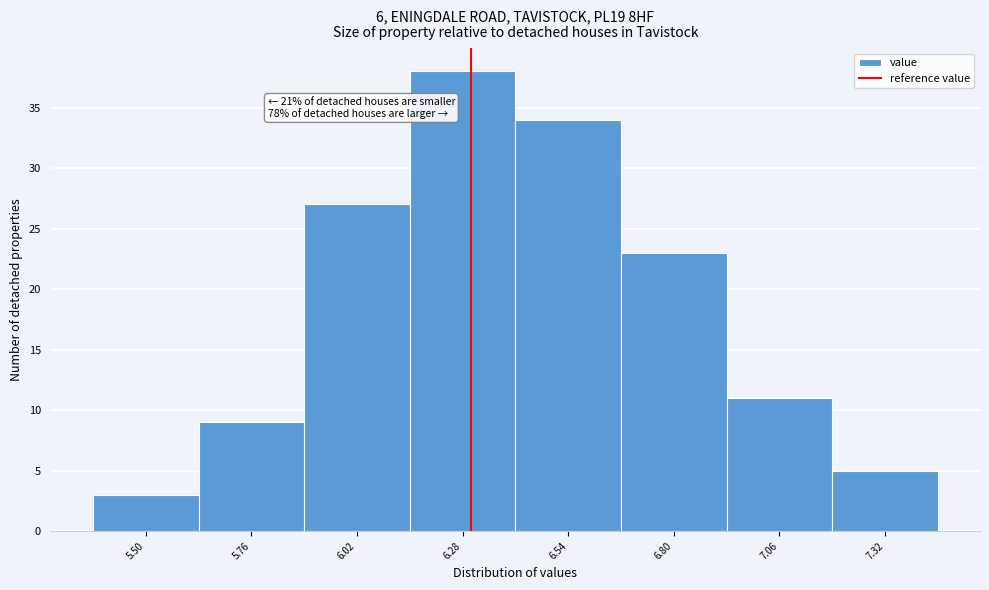

Reading left to right, transcribe all the data shown in this chart.

5.50=3	5.76=9	6.02=27	6.28=38	6.54=34	6.80=23	7.06=11	7.32=5